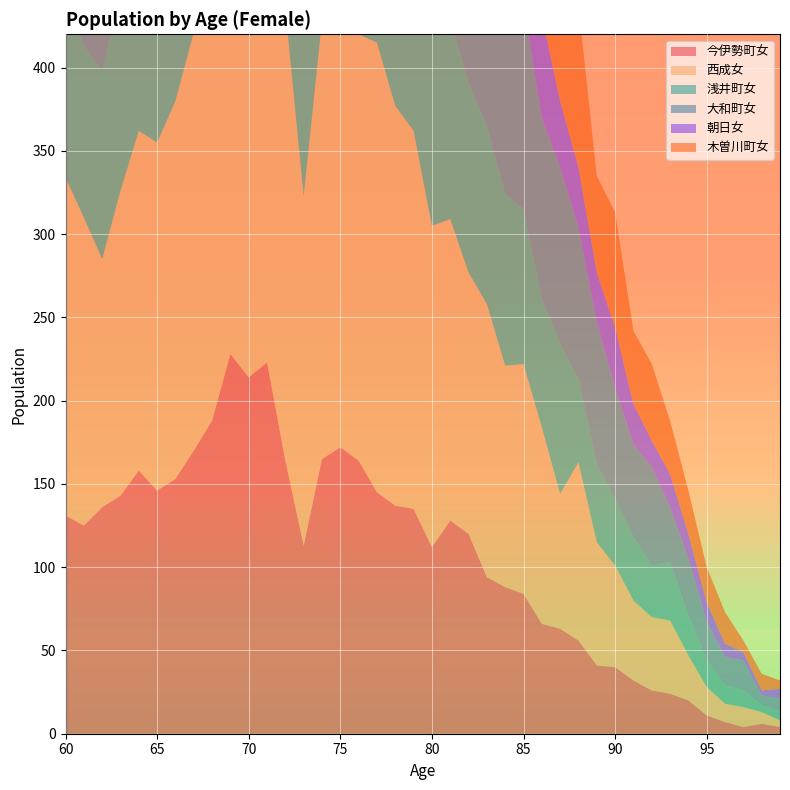

Reading left to right, list all the values displayed in this chart.

今伊勢町女: 60=131	61=125	62=136	63=143	64=158	65=146	66=153	67=170	68=188	69=228	70=214	71=223	72=164	73=113	74=165	75=172	76=164	77=145	78=137	79=135	80=112	81=128	82=120	83=94	84=88	85=84	86=66	87=63	88=56	89=41	90=40	91=32	92=26	93=24	94=20	95=11	96=7	97=4	98=6	99=4
西成女: 60=203	61=185	62=149	63=183	64=204	65=209	66=227	67=251	68=256	69=272	70=323	71=339	72=271	73=210	74=263	75=285	76=256	77=270	78=240	79=227	80=193	81=181	82=157	83=164	84=133	85=138	86=118	87=81	88=107	89=74	90=61	91=48	92=44	93=44	94=27	95=17	96=11	97=12	98=7	99=4
浅井町女: 60=110	61=103	62=113	63=117	64=111	65=133	66=141	67=156	68=167	69=185	70=181	71=221	72=153	73=116	74=155	75=167	76=194	77=180	78=141	79=145	80=128	81=120	82=114	83=107	84=103	85=93	86=77	87=90	88=50	89=47	90=40	91=38	92=31	93=35	94=24	95=16	96=11	97=10	98=4	99=5
大和町女: 60=238	61=213	62=222	63=261	64=228	65=228	66=249	67=305	68=318	69=366	70=332	71=374	72=274	73=205	74=267	75=265	76=249	77=292	78=249	79=213	80=185	81=176	82=198	83=146	84=135	85=123	86=109	87=106	88=91	89=85	90=67	91=56	92=59	93=33	94=34	95=23	96=17	97=18	98=6	99=8
朝日女: 60=69	61=78	62=64	63=78	64=67	65=86	66=74	67=115	68=94	69=147	70=122	71=164	72=127	73=90	74=125	75=115	76=109	77=130	78=114	79=89	80=73	81=96	82=85	83=66	84=65	85=57	86=61	87=40	88=36	89=30	90=36	91=24	92=16	93=20	94=15	95=12	96=8	97=5	98=3	99=6
木曽川町女: 60=165	61=172	62=164	63=181	64=155	65=175	66=189	67=191	68=242	69=275	70=267	71=289	72=233	73=159	74=216	75=191	76=212	77=216	78=180	79=166	80=197	81=160	82=146	83=138	84=129	85=124	86=103	87=90	88=97	89=58	90=69	91=44	92=46	93=32	94=26	95=21	96=19	97=7	98=10	99=5